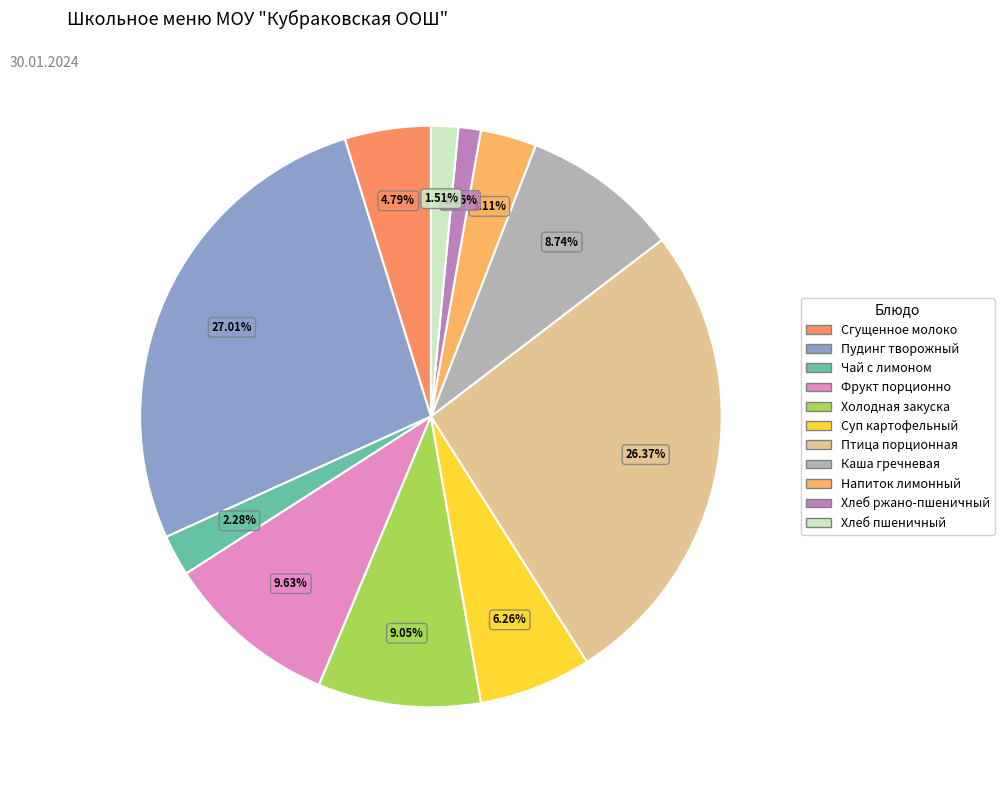

True or false: Холодная закуска accounts for 19% of the total.

False